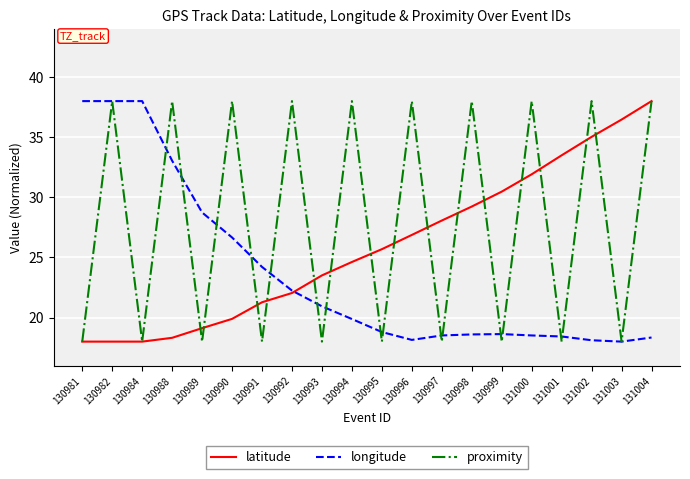

What is the total value across all series at 130992?

82.3